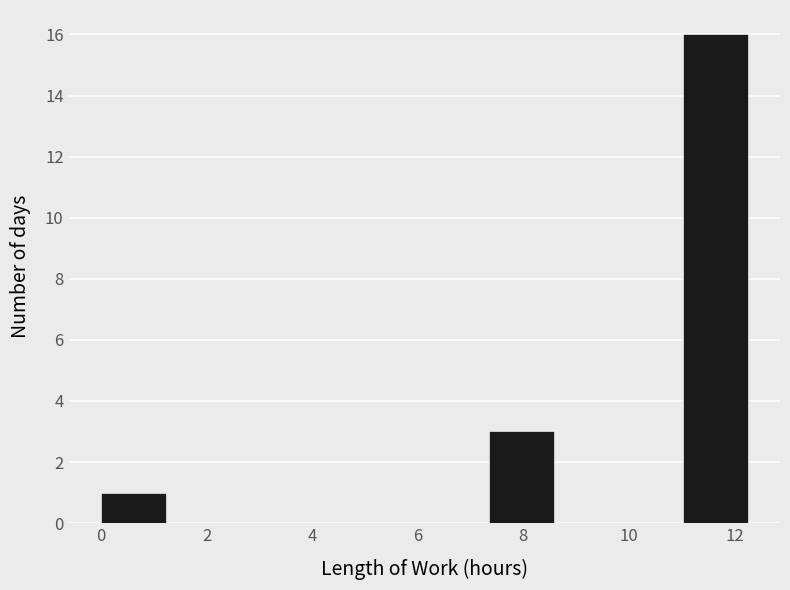

How tall is the bar that spans 7.4 to 8.6 on the x-axis? Neither the bar edges nor the heights are printed on the chart, so give them approximately, as read against the axes.

3